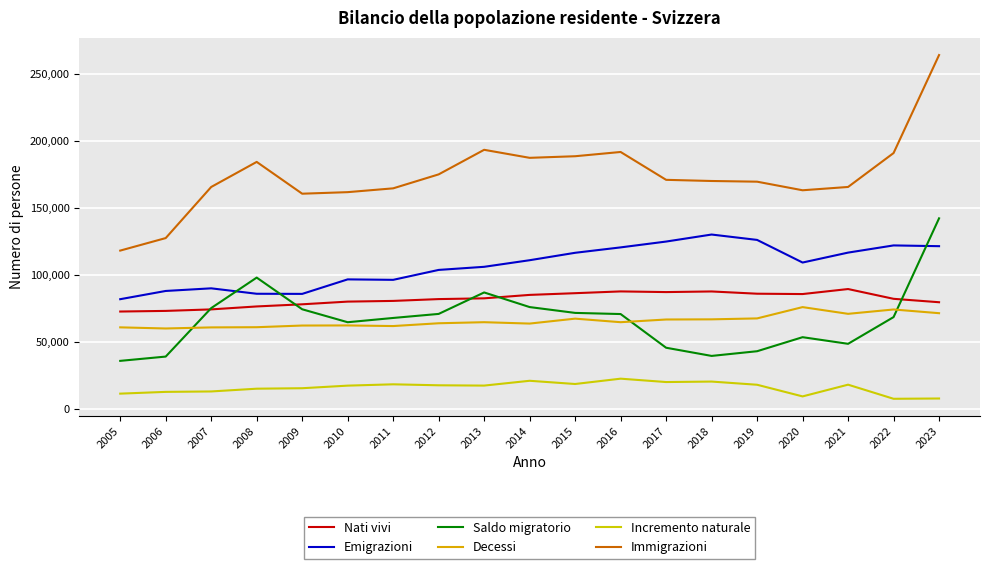

How many interior local valleys does the Nati vivi series have?

2